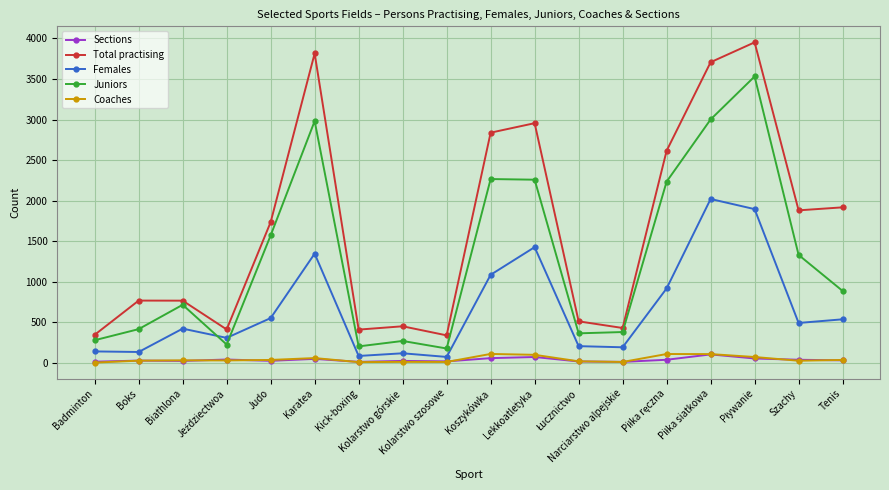

True or false: Coaches and Females cross at least once.

False